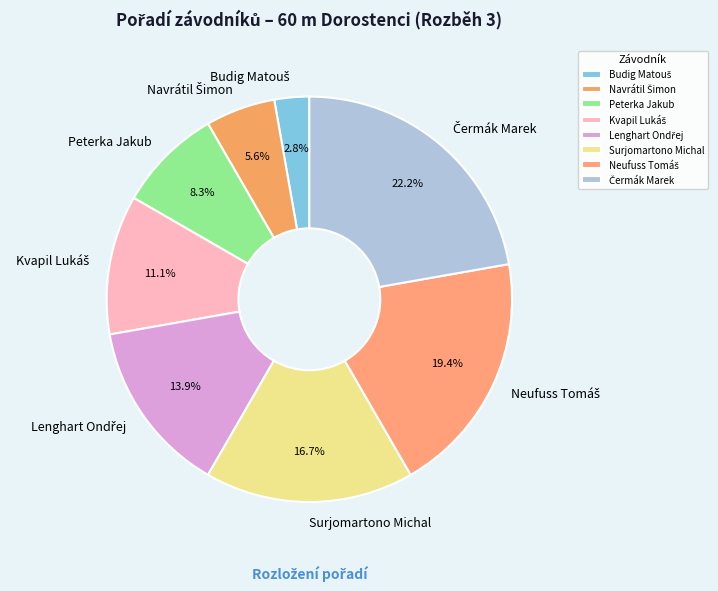

What portion of the pie excludes Peterka Jakub?

91.7%